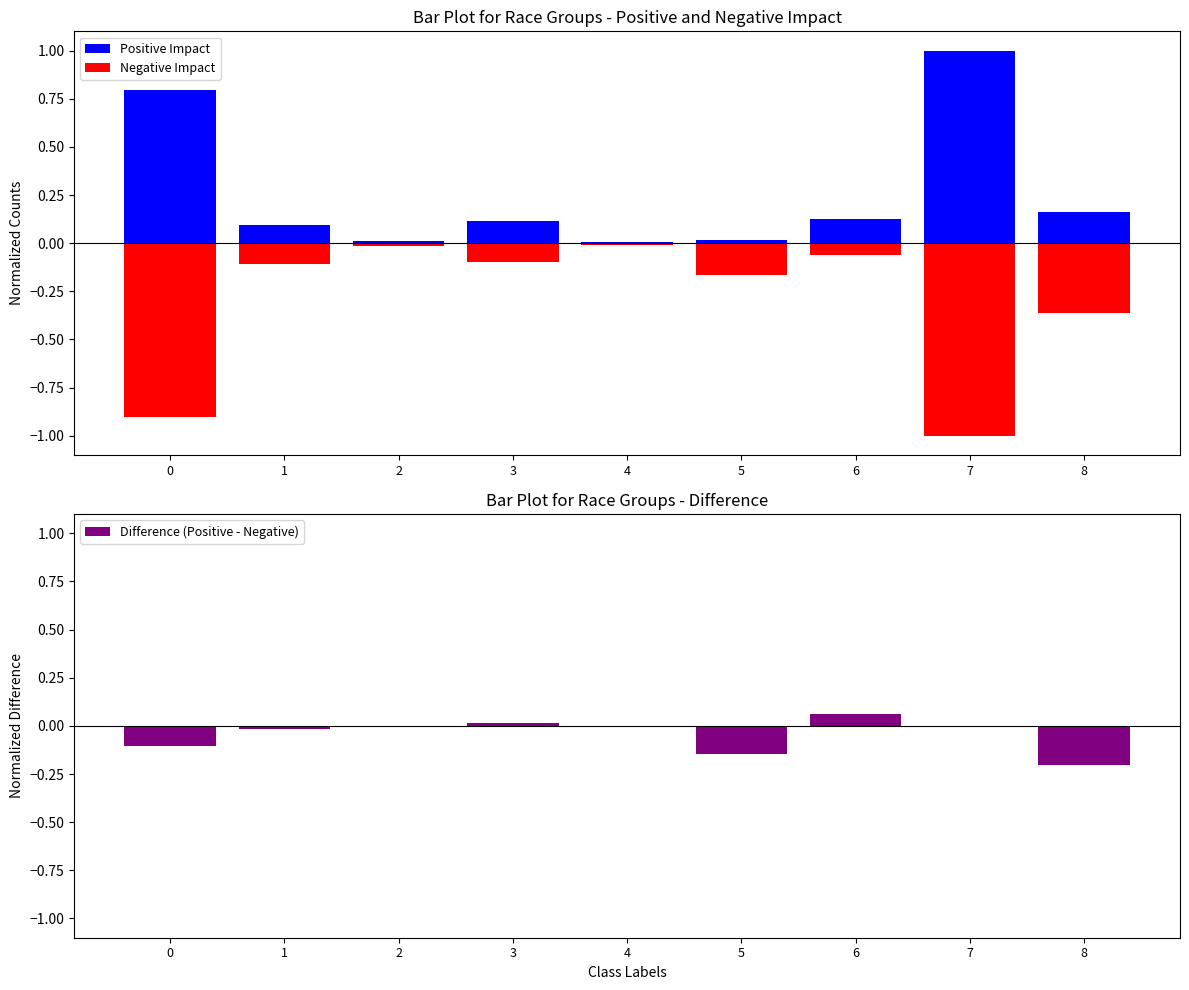

Rank the categories by Difference (Positive - Negative) value from lowest to highest.

8, 5, 0, 1, 2, 4, 7, 3, 6